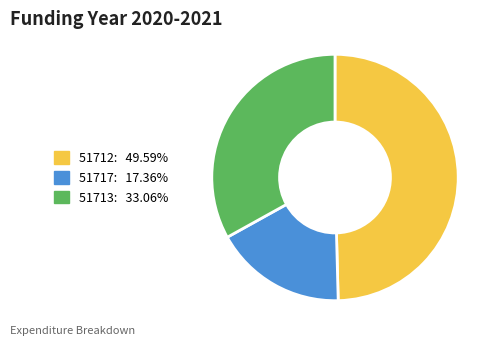

The 51713 slice represents 24% of the pie. True or false?

False